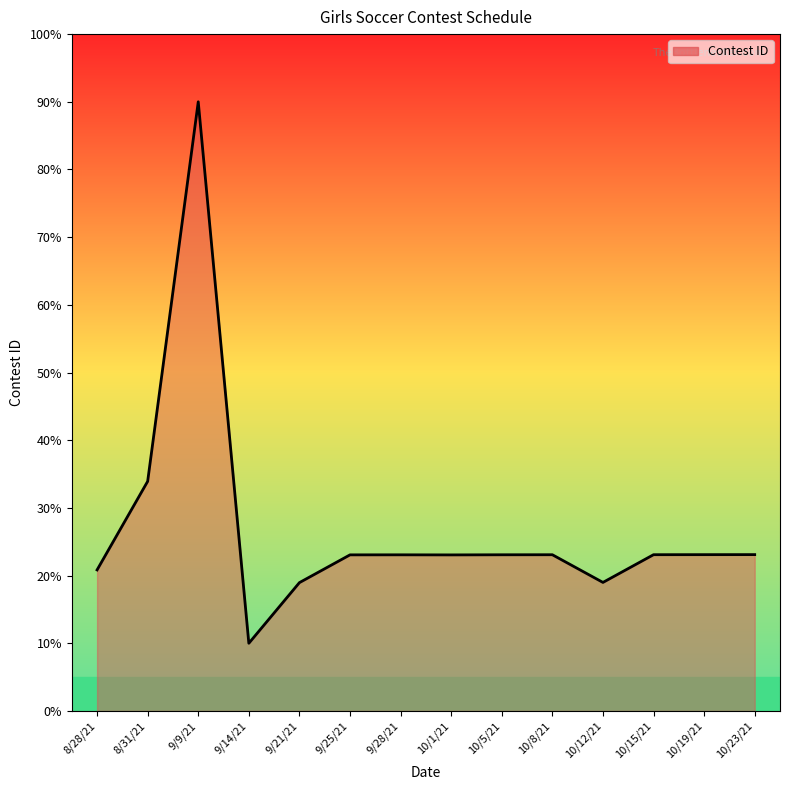

Count the number of categories in the chart.

14